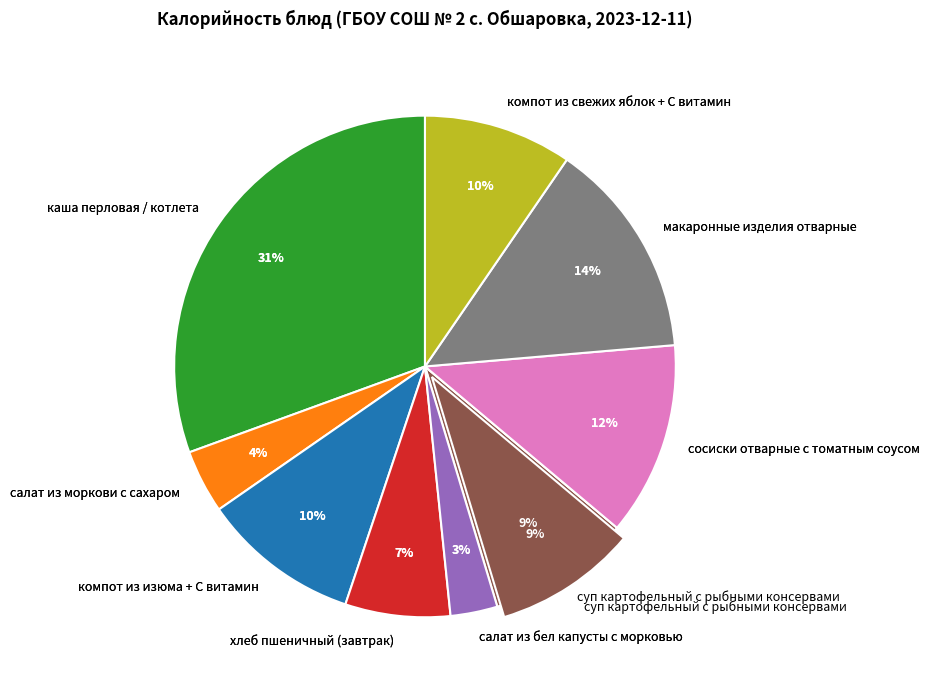

Does салат из бел капусты с морковью account for over 50% of the chart?

No